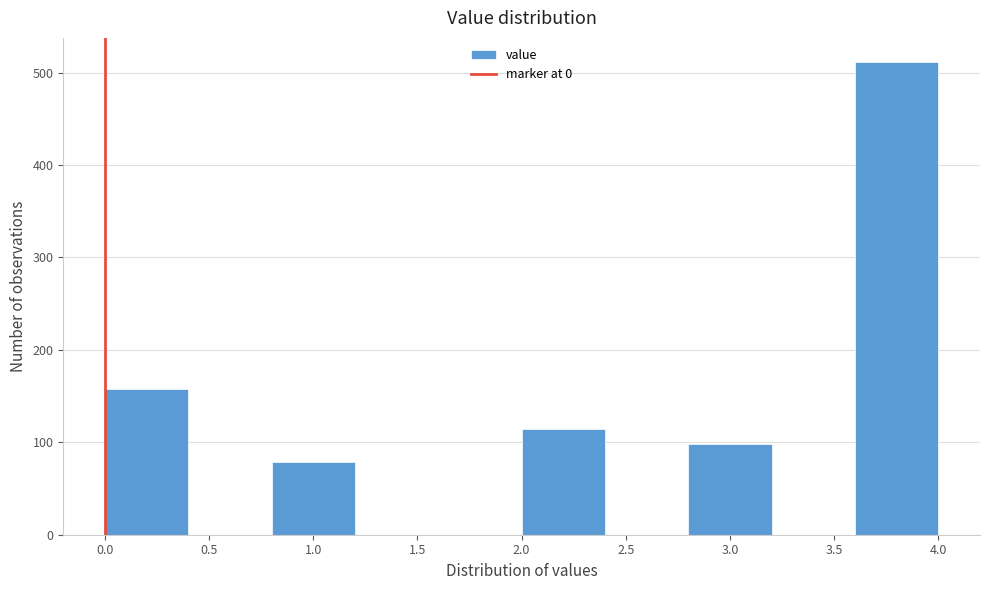

Reading left to right, list every bar in this chart as the range it spans on the x-axis followed by its height. The values are not printed on the chart, so give them approximately, as read against the axis.

0.0 to 0.4: 160
0.4 to 0.8: 0
0.8 to 1.2: 80
1.2 to 1.6: 0
1.6 to 2.0: 0
2.0 to 2.4: 110
2.4 to 2.8: 0
2.8 to 3.2: 100
3.2 to 3.6: 0
3.6 to 4.0: 510